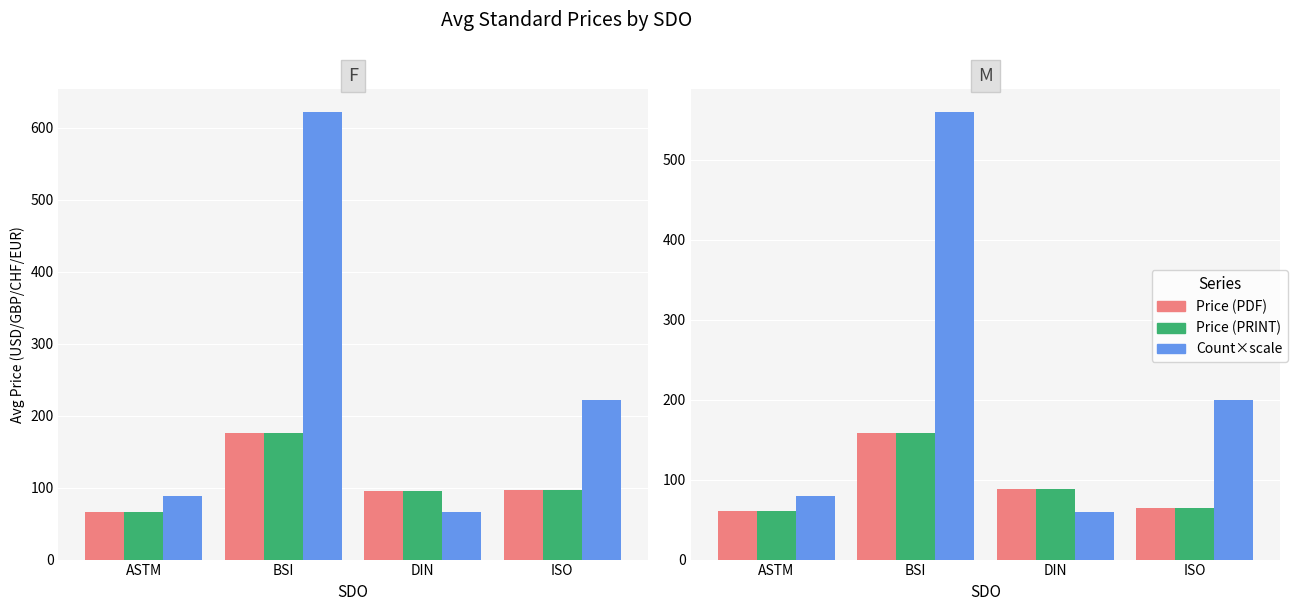

Between BSI and ISO, which is larger?

BSI